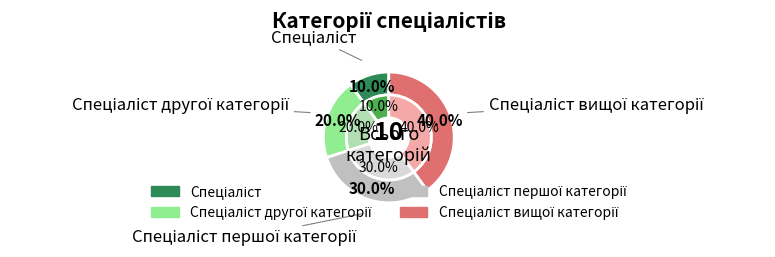

What portion of the pie excludes Спеціаліст другої категорії?

80.0%